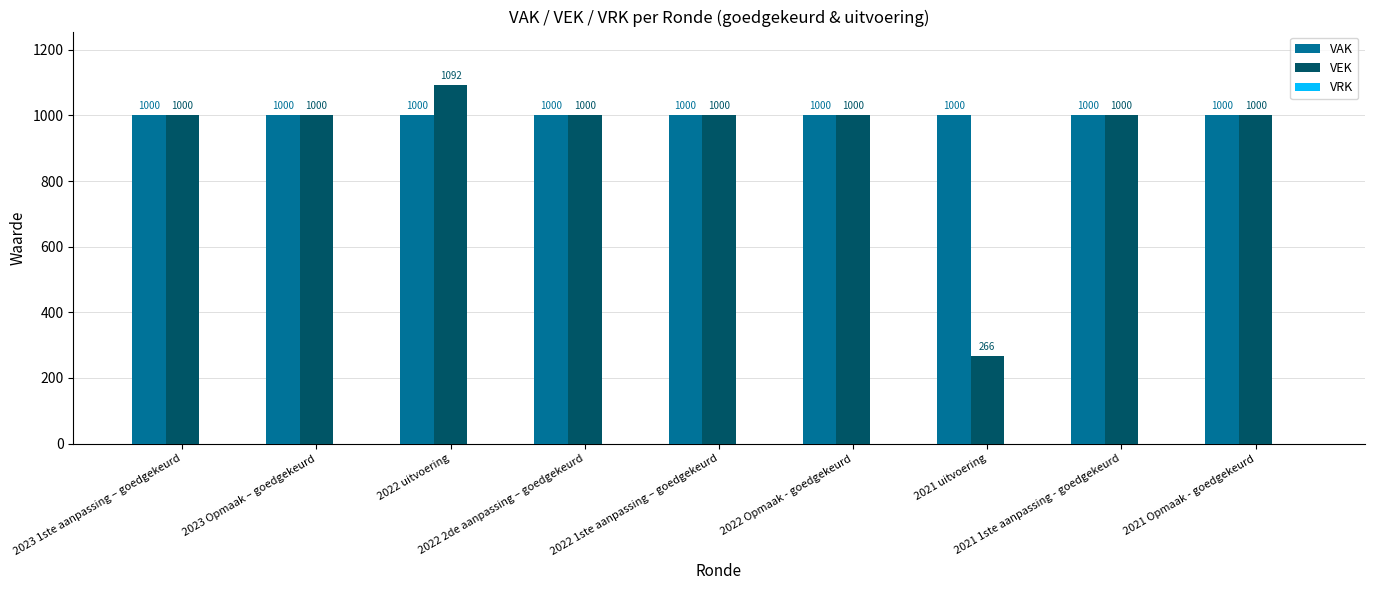

How many values in the VEK series are below 1000?

1